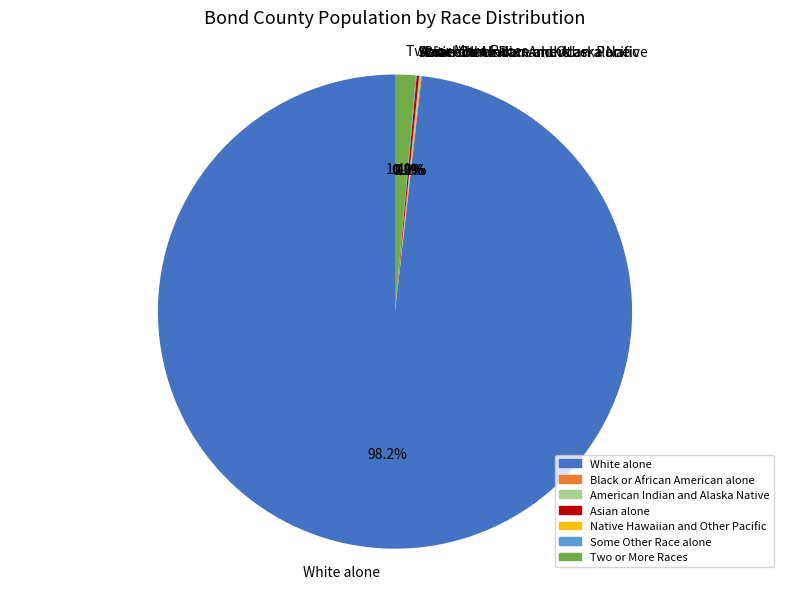

Which has a higher value, White alone or Two or More Races?

White alone